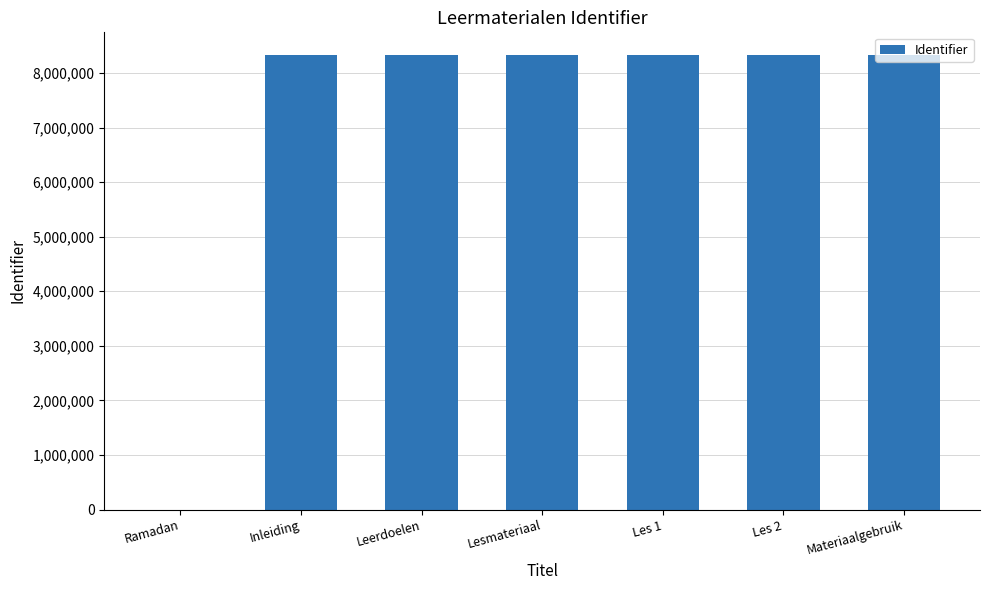

What value does the data have at Inleiding, to the nearest 10?

8324620